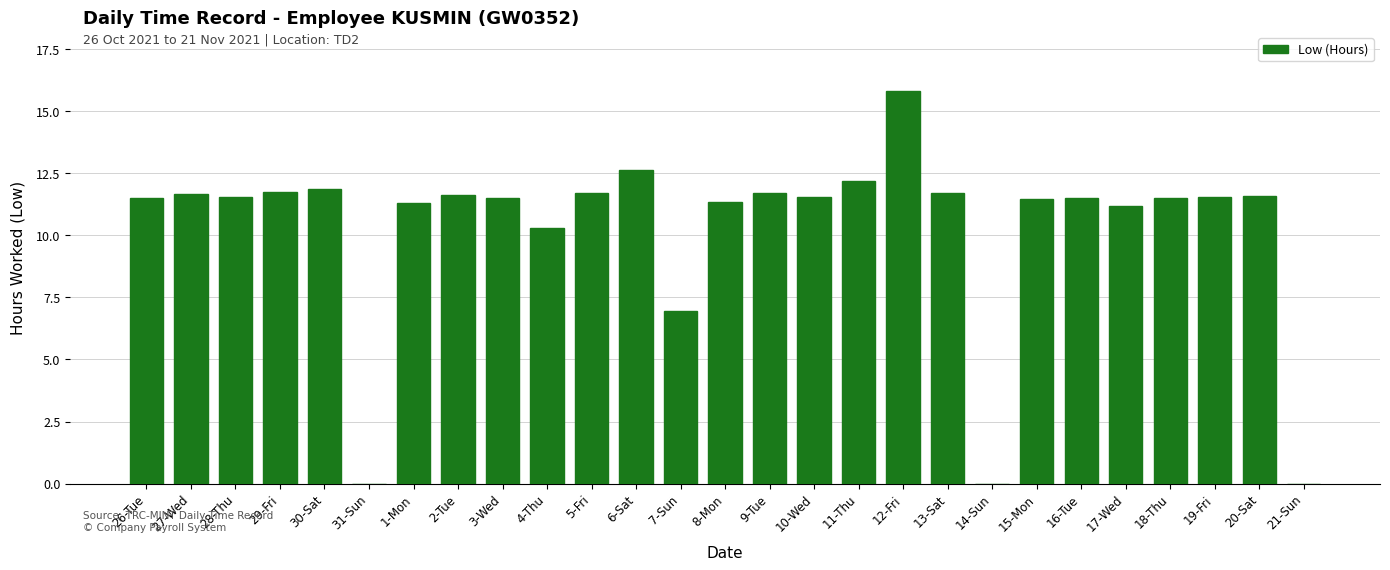

Approximately how many times larger is the value at 7-Sun compared to 11-Thu?

0.6